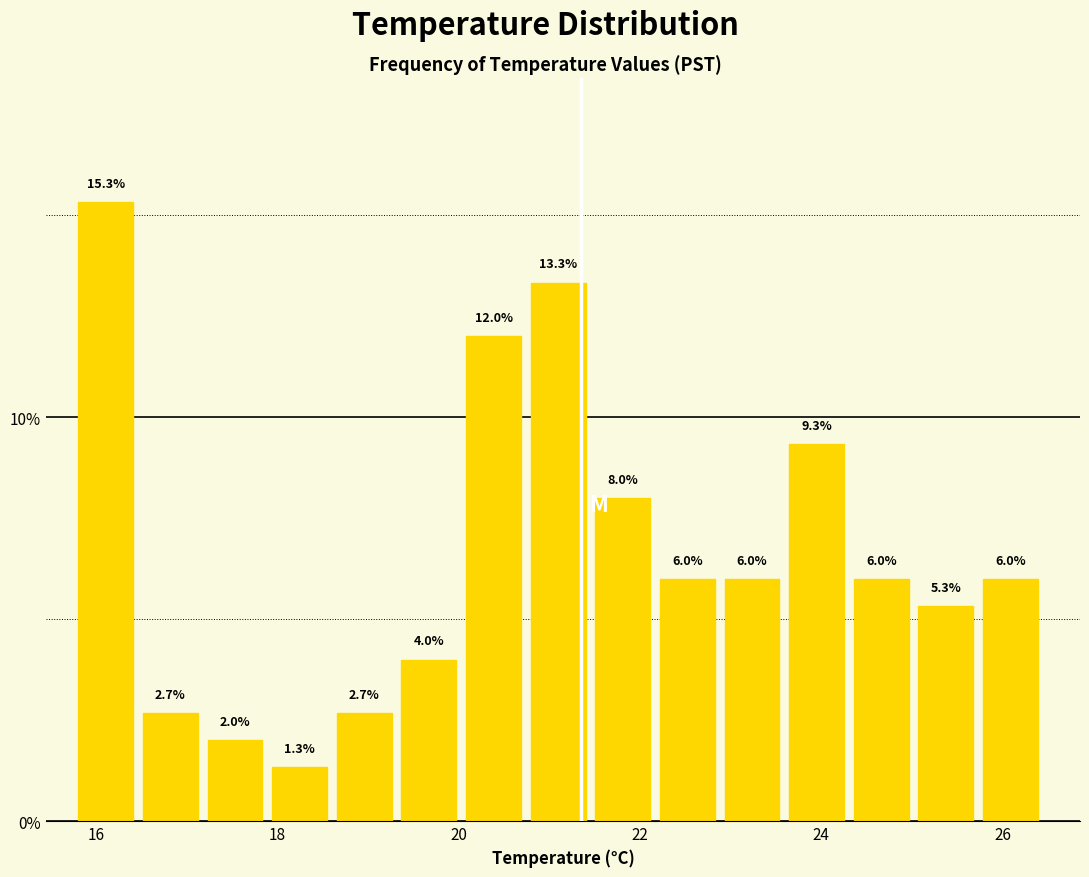

Read against the x-axis, roughly where is the centre of the tallest bar?

16.2